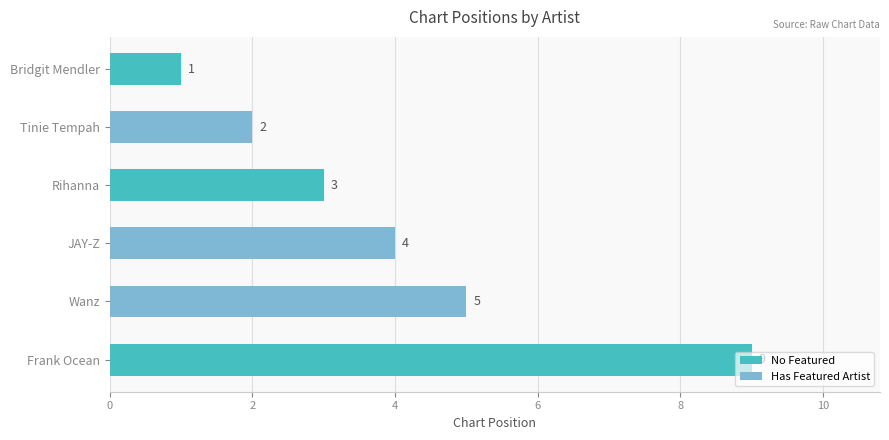

Rank the categories by value from lowest to highest.

Bridgit Mendler, Tinie Tempah, Rihanna, JAY-Z, Wanz, Frank Ocean